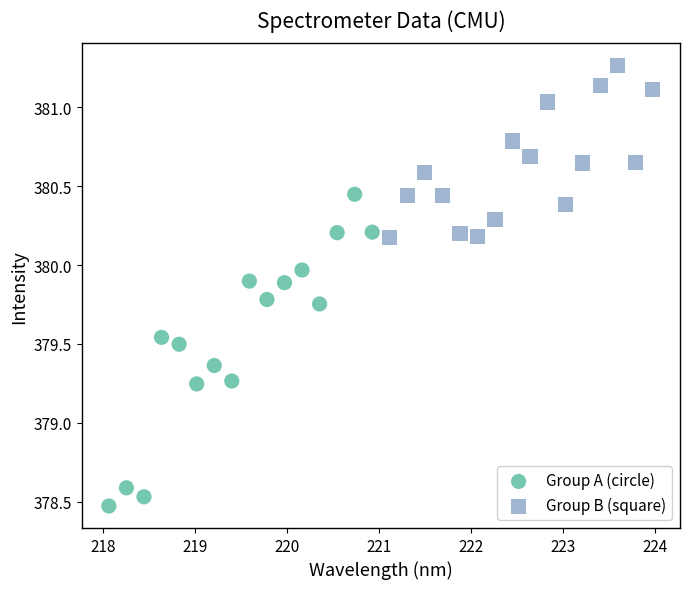

Which series has the largest Y range (max minus min)?

Group A (circle)